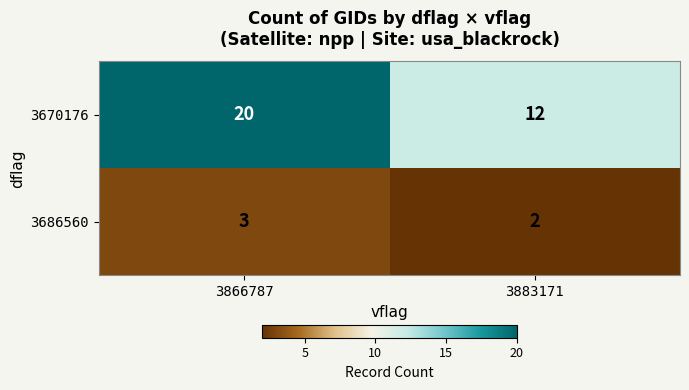

What is the approximate value of 3670176 at 3866787?

20